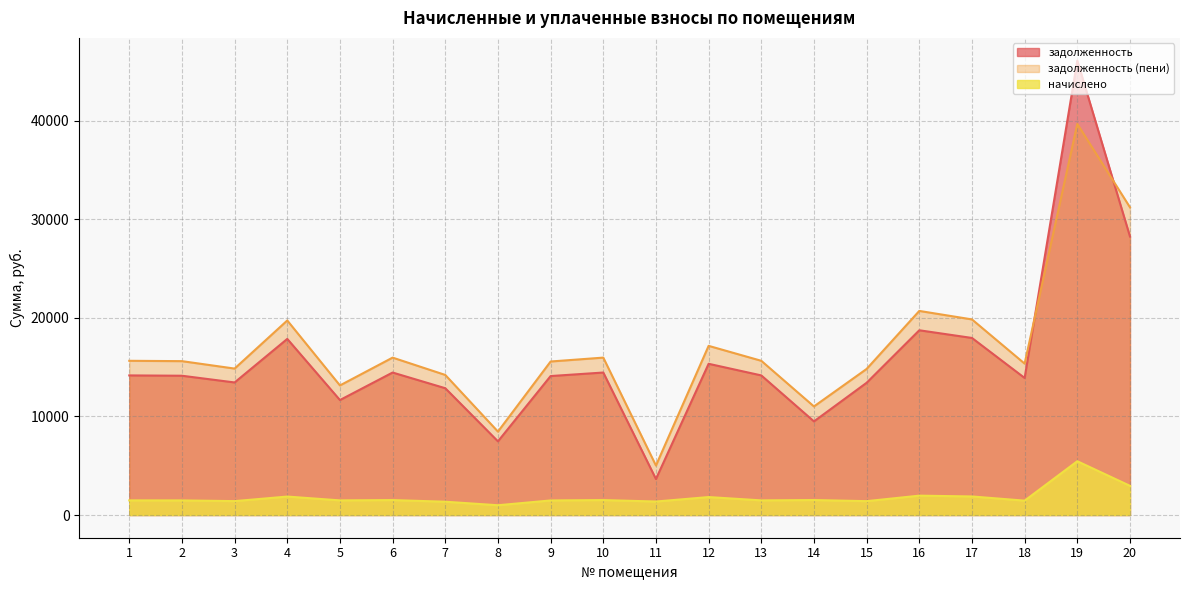

What is the difference between the highest and lowest values at 14?

9497.8